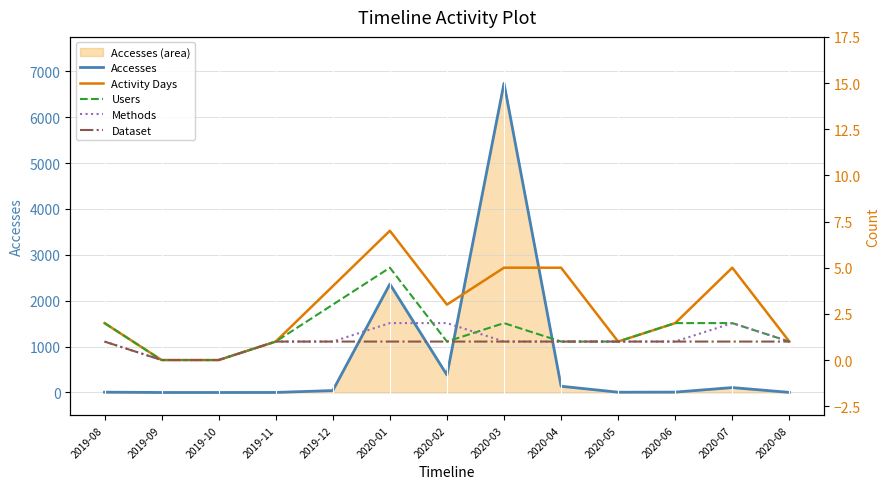

What is the sum of the Dataset values at 2020-05 and 2020-07?

2